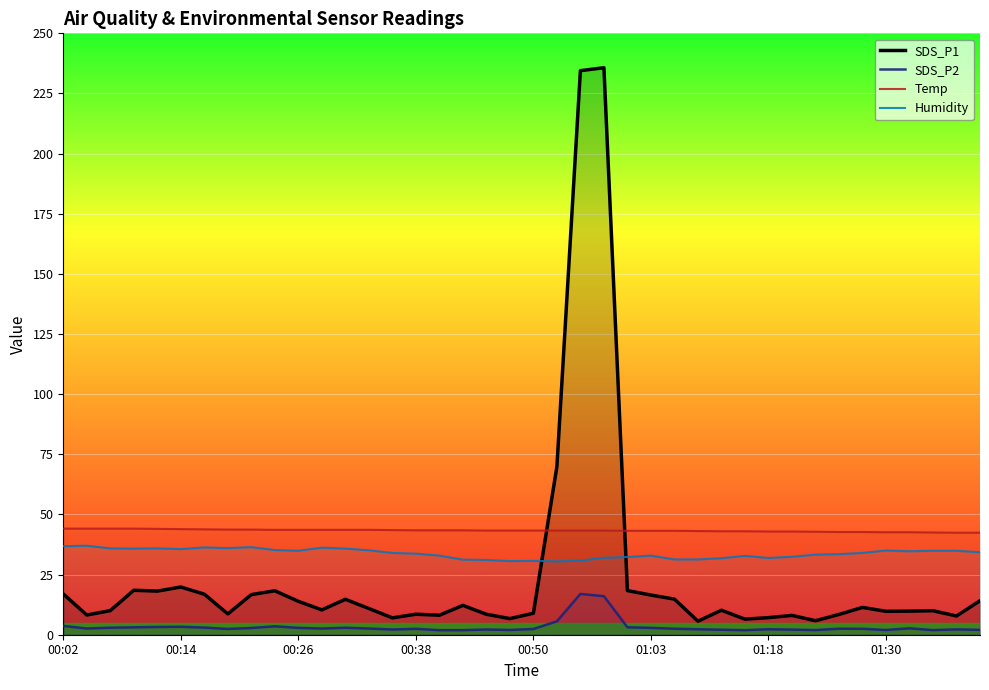

Reading left to right, list all the values displayed in this chart.

SDS_P1: 16.9	8.2	10.0	18.5	18.1	19.8	16.9	8.7	16.7	18.3	13.9	10.3	14.7	10.9	7.0	8.5	8.1	12.2	8.5	6.7	8.9	69.9	234.5	235.7	18.4	16.5	14.8	5.6	10.2	6.5	7.1	8.0	5.8	8.4	11.3	9.7	9.8	10.0	7.8	14.2
SDS_P2: 3.6	2.6	2.9	3.1	3.2	3.3	3.0	2.4	2.8	3.5	2.9	2.6	2.9	2.6	2.2	2.5	1.9	1.9	2.2	2.0	2.4	5.6	16.9	16.0	3.1	2.9	2.5	2.3	2.1	1.9	2.3	2.1	1.9	2.5	2.5	2.0	2.7	1.9	2.2	2.0
Temp: 44.1	44.1	44.1	44.1	44.0	43.9	43.8	43.7	43.7	43.6	43.6	43.6	43.6	43.6	43.5	43.4	43.4	43.4	43.3	43.3	43.3	43.3	43.3	43.3	43.2	43.2	43.2	43.1	43.0	43.0	42.9	42.9	42.8	42.7	42.7	42.6	42.6	42.5	42.4	42.4
Humidity: 36.8	37.0	35.9	35.8	35.9	35.6	36.3	36.0	36.4	35.2	34.9	36.2	35.8	35.1	34.0	33.7	32.9	31.2	31.1	30.6	30.7	30.5	30.8	32.0	32.3	32.9	31.3	31.3	31.8	32.8	31.9	32.4	33.3	33.5	34.0	35.0	34.7	34.9	34.9	34.3